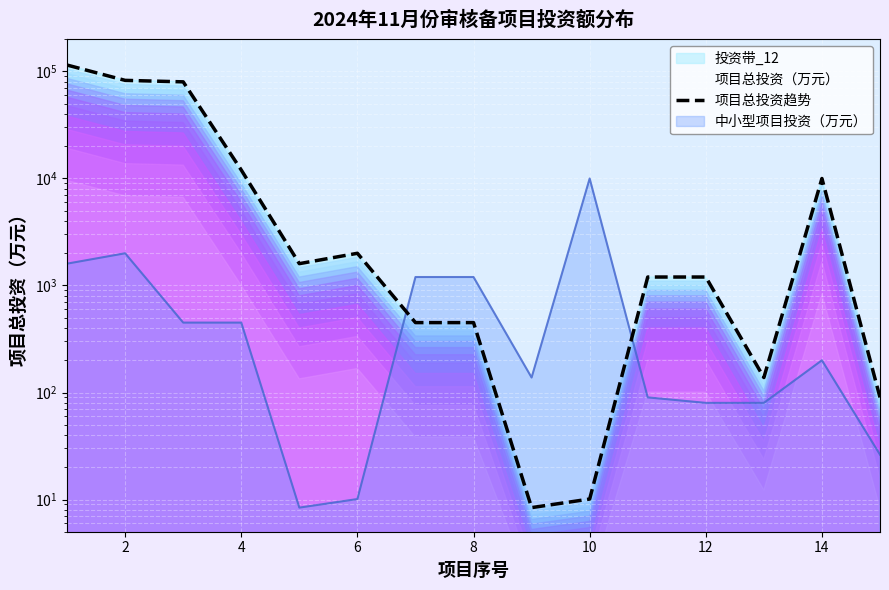

What is the sum of the values at 12 and 8?

1738.0